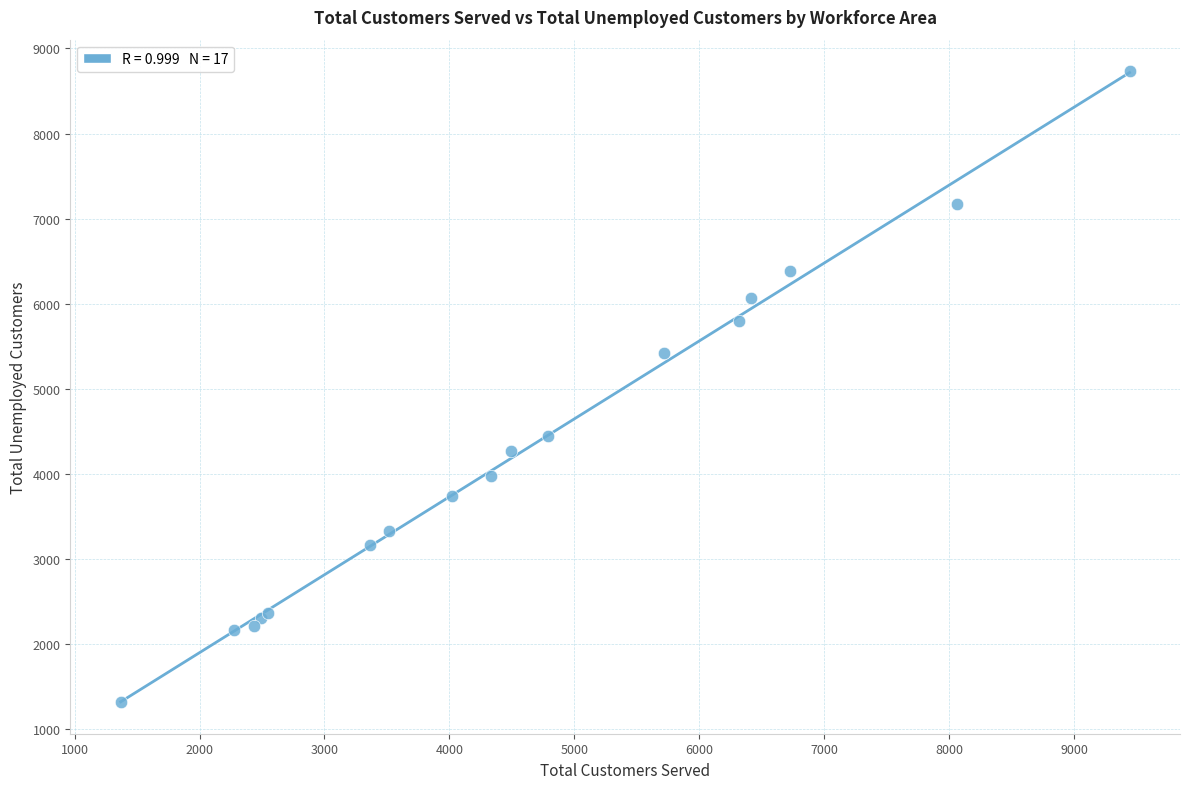

What Y value in the scatter plot is closest to 5026?

5425